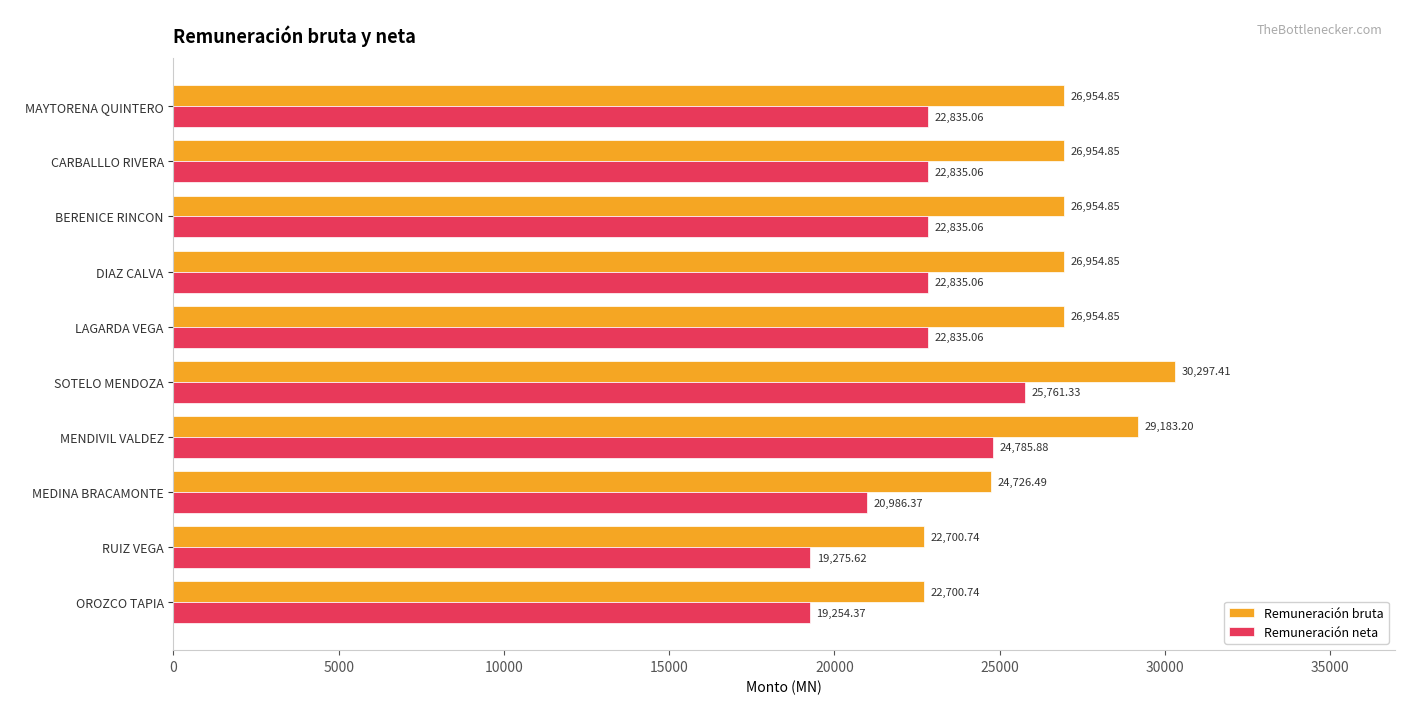

What is the average value of the Remuneración neta series?

22423.9